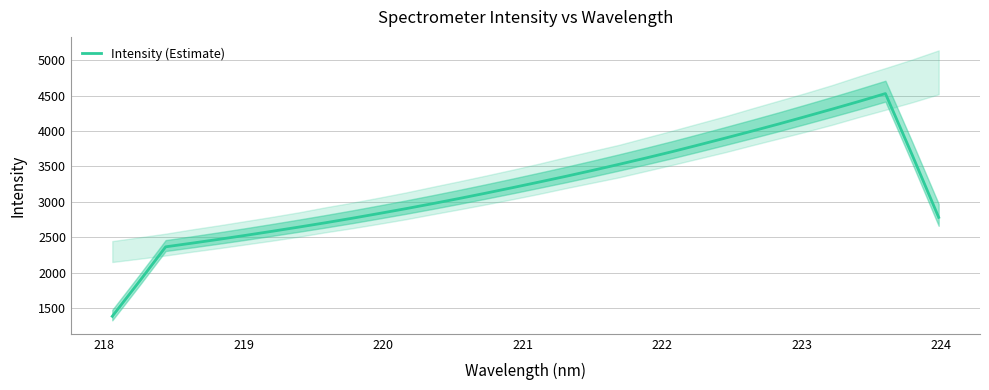

What is the highest value of the Intensity (Estimate) series?

4527.0